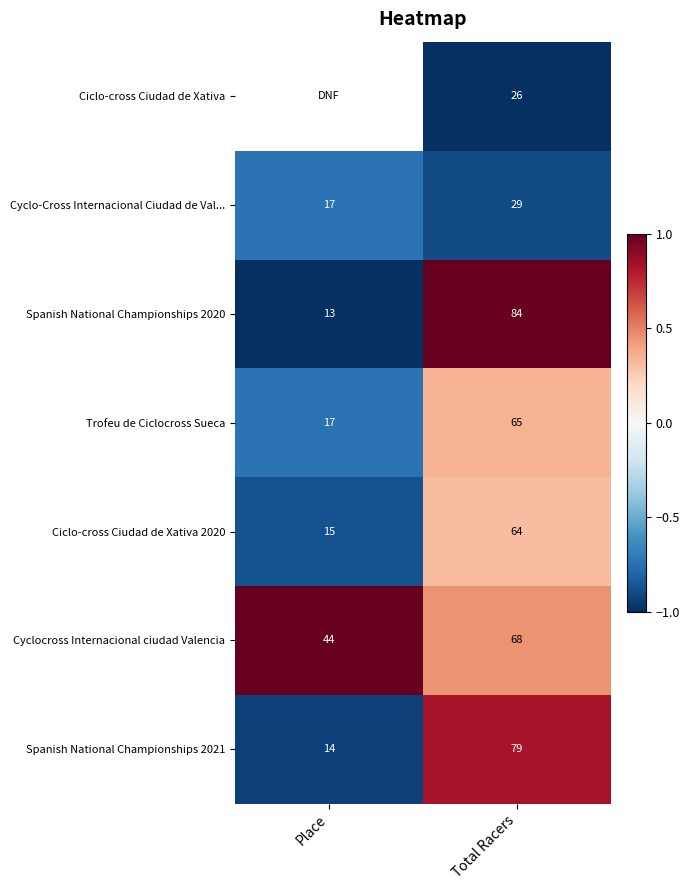

True or false: Spanish National Championships 2020 has a value of 13 at Place.

True